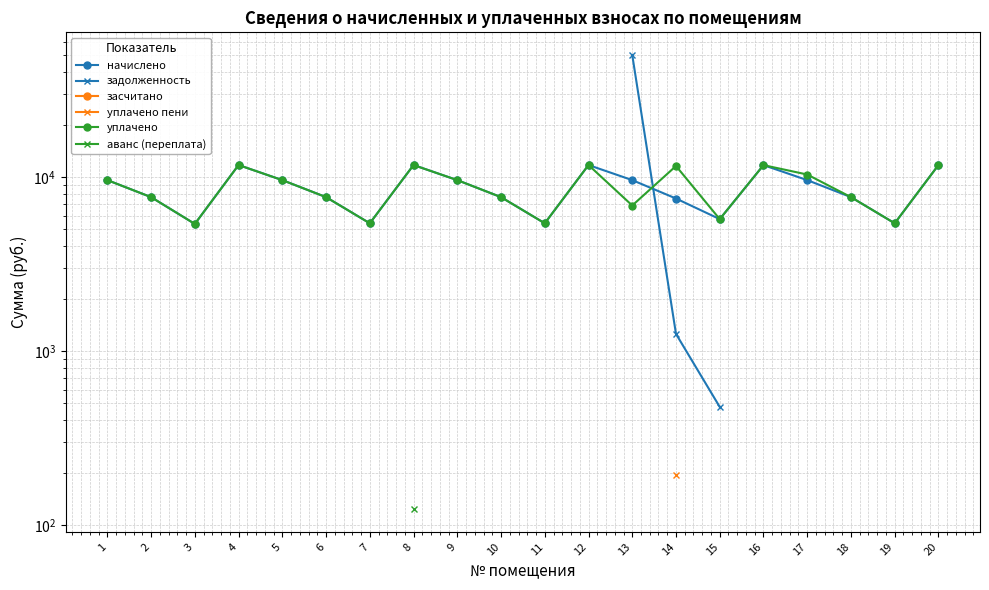

At which category does the chart reach its peak across all series?

13